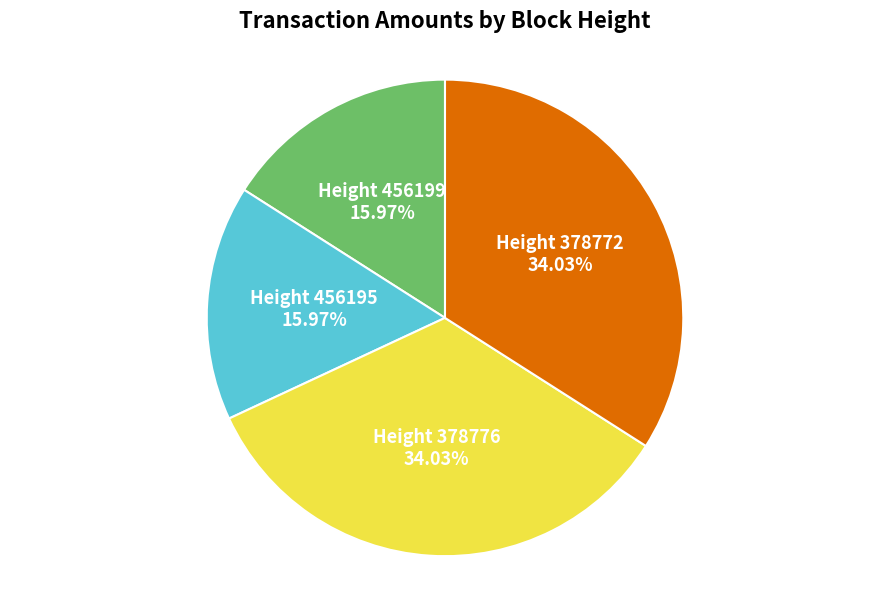

How many slices are in this pie chart?

4